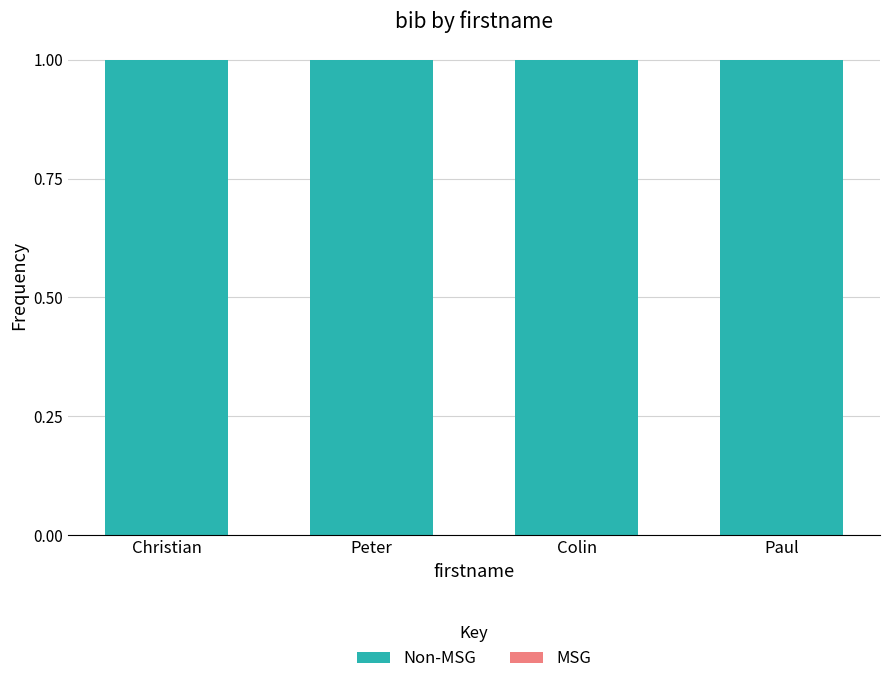

How many data points does each series have?

4